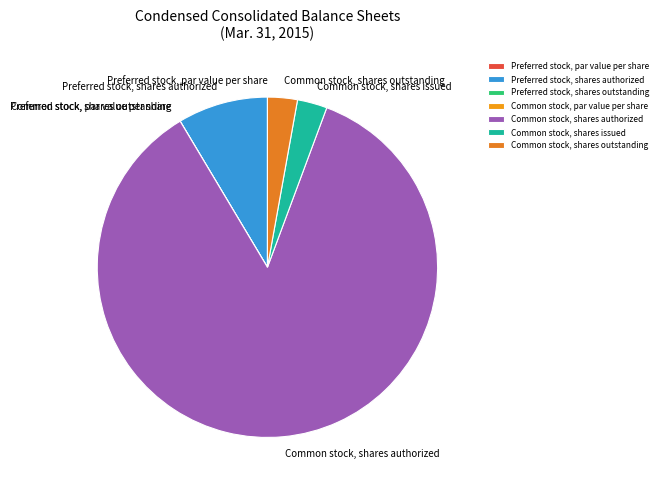

Which category has the biggest portion of the pie?

Common stock, shares authorized